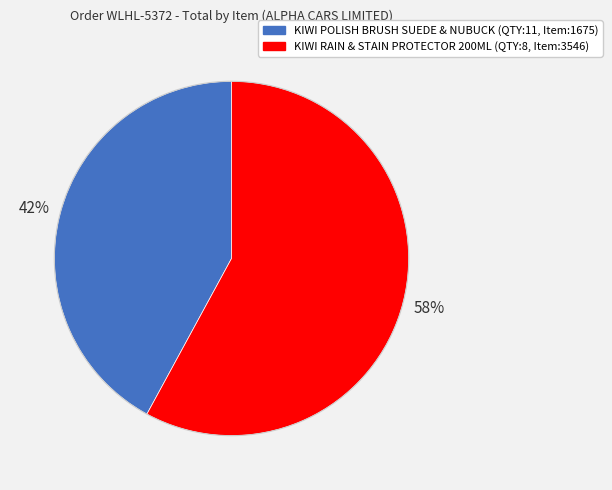

What is the largest slice in the pie chart?

KIWI RAIN & STAIN PROTECTOR 200ML (QTY:8, Item:3546)